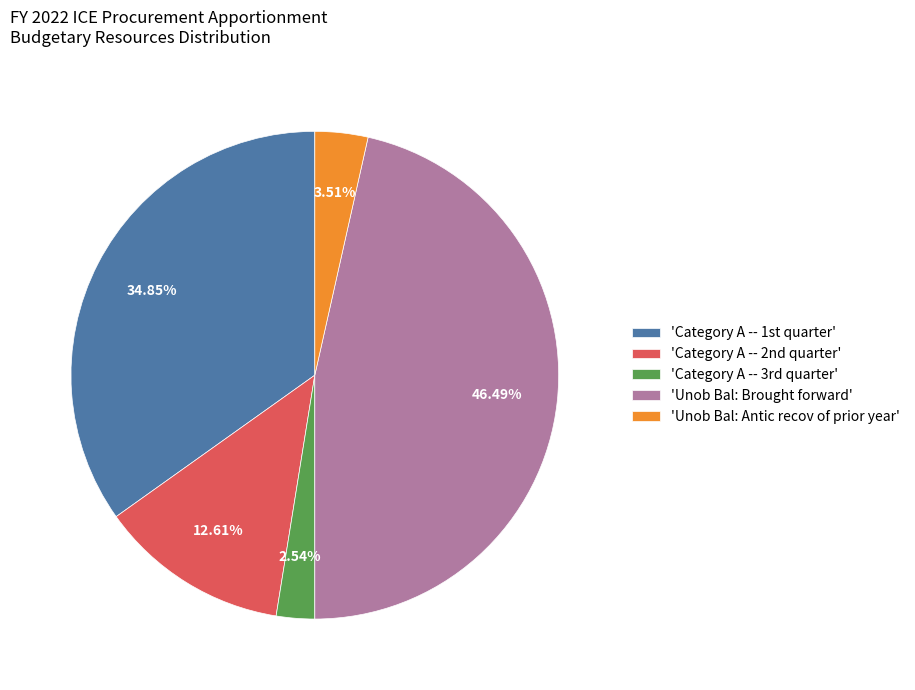

Is there any slice that represents more than half of the pie?

No